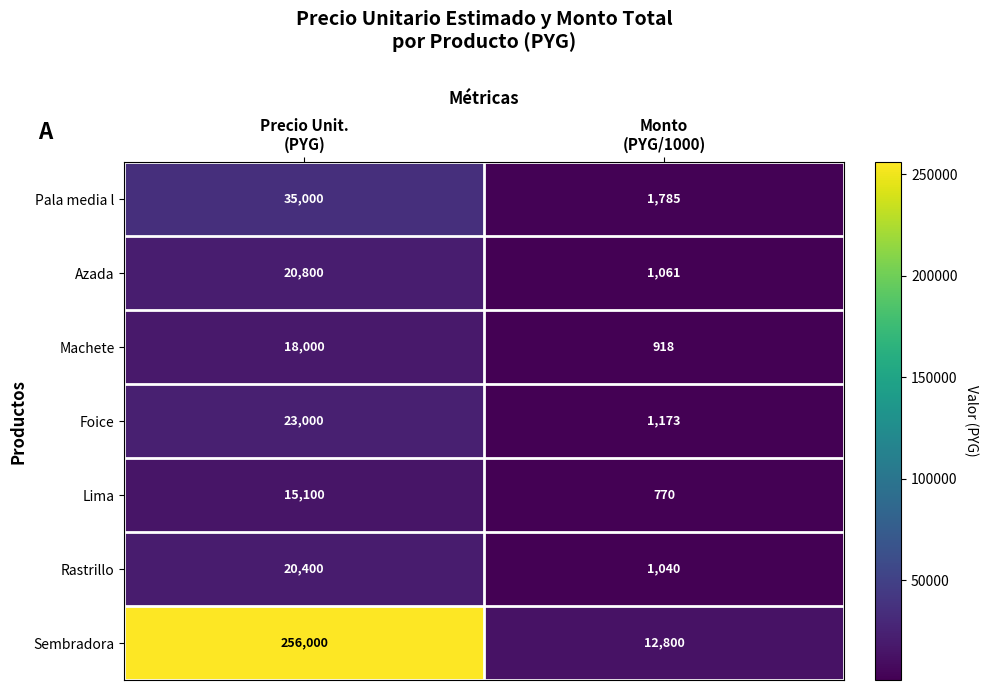

Which series has the largest range (max minus min)?

Sembradora